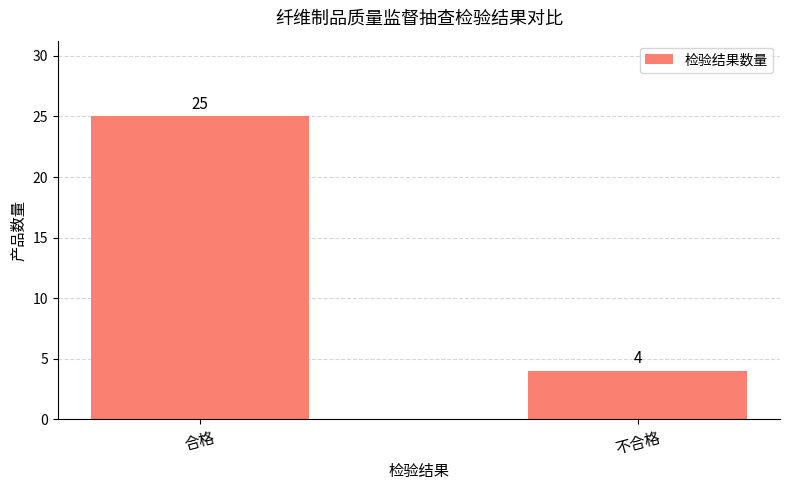

What is the value of the 1st bar from the left?

25